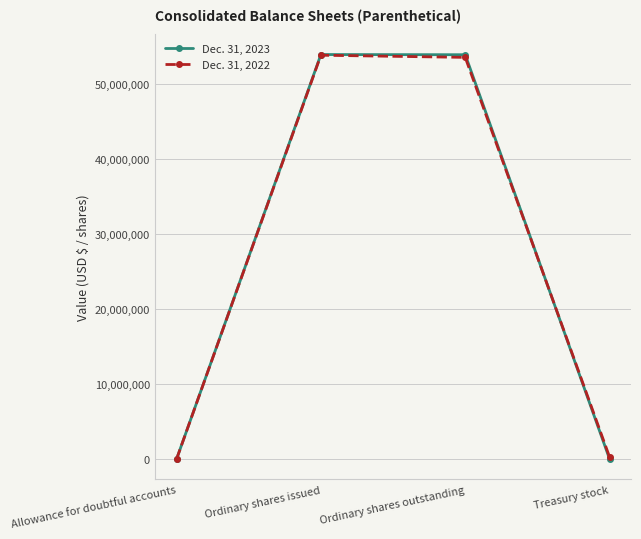

Rank the series by their maximum value, from highest to lowest.

Dec. 31, 2023, Dec. 31, 2022